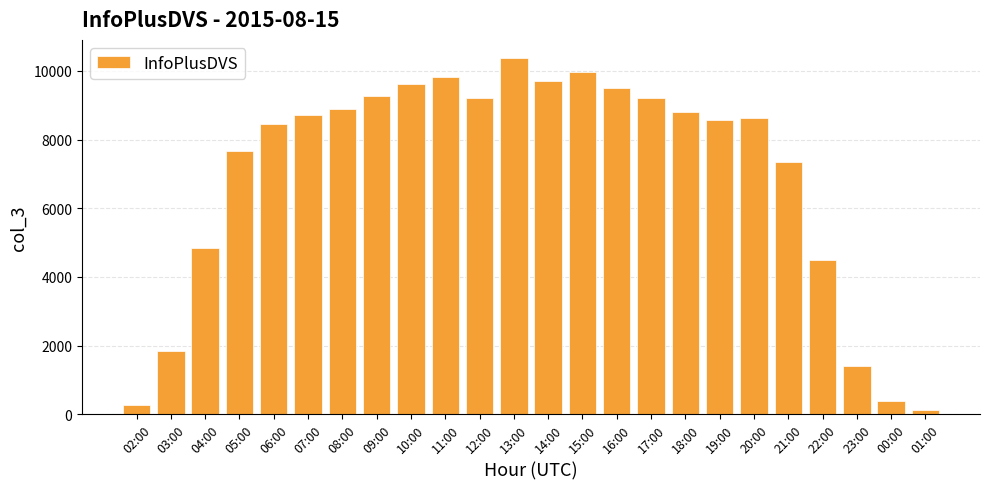

Approximately how many times larger is the value at 10:00 compared to 23:00?

6.9